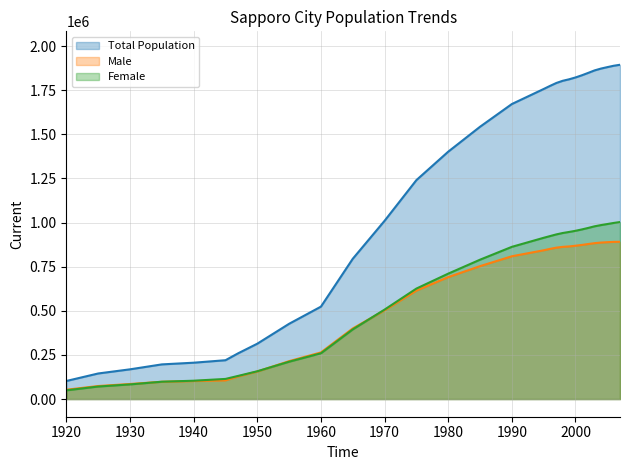

At which category is the sum across all series the highest?

2007